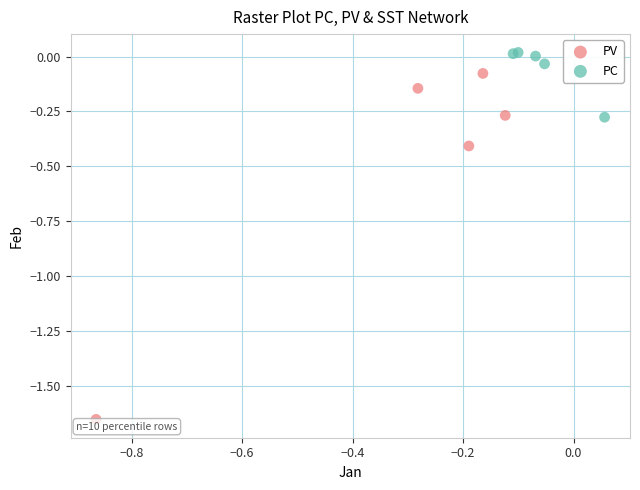

Which series contains the lowest Y value?

PV